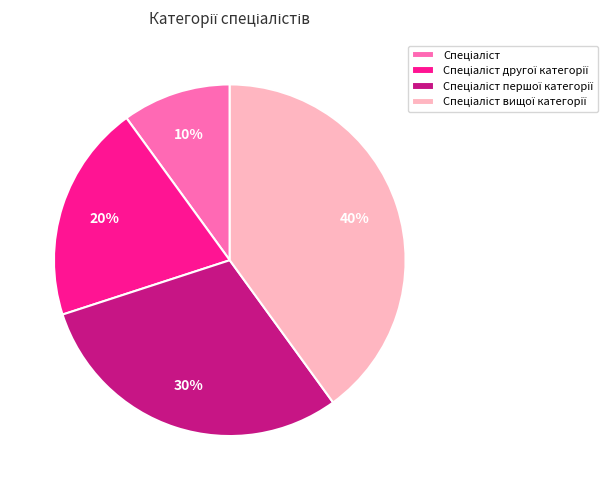

Is there a majority slice in this chart?

No